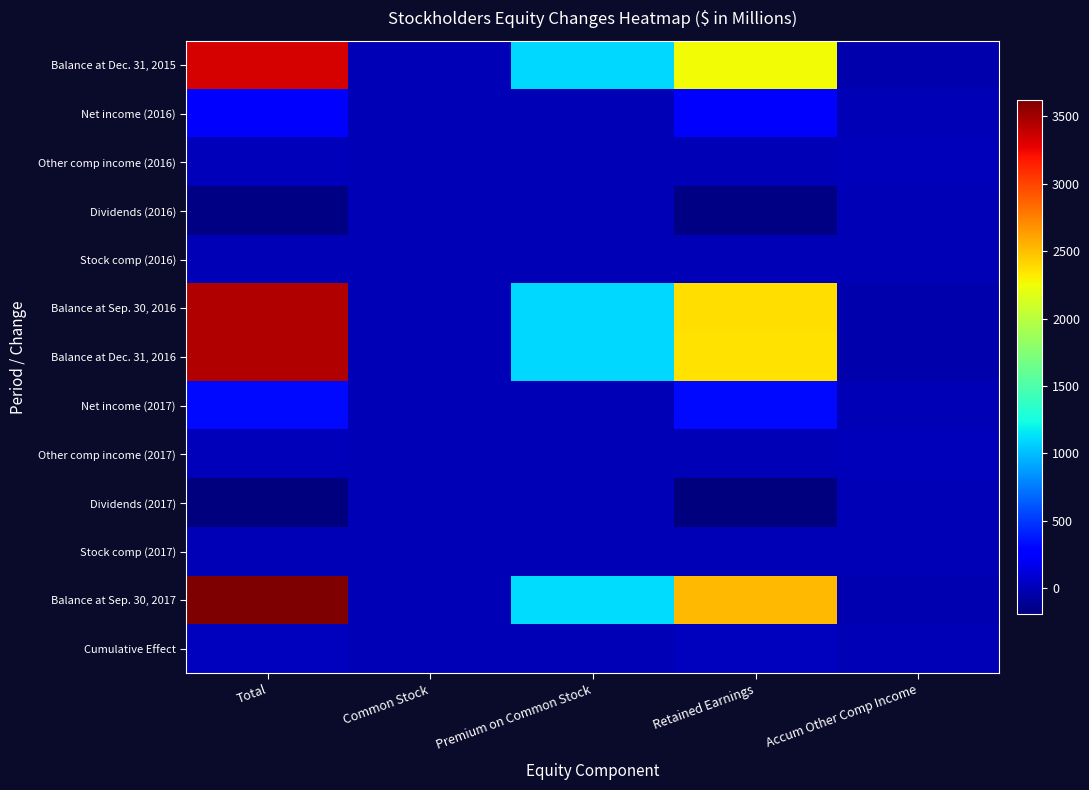

At which category is the sum across all series the highest?

Total